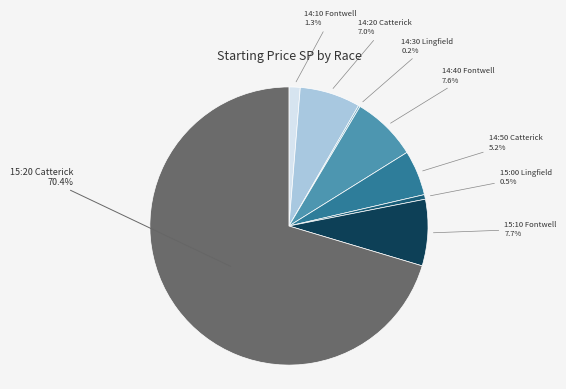

Which category has the biggest portion of the pie?

15:20 Catterick